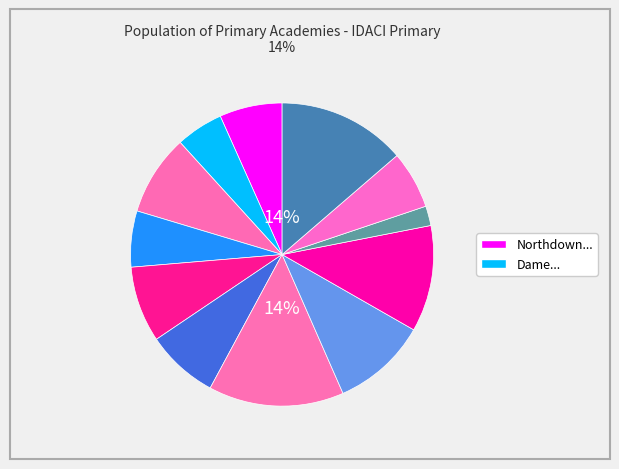

How much of the chart is everything except St James the Great Academy?

94.0%